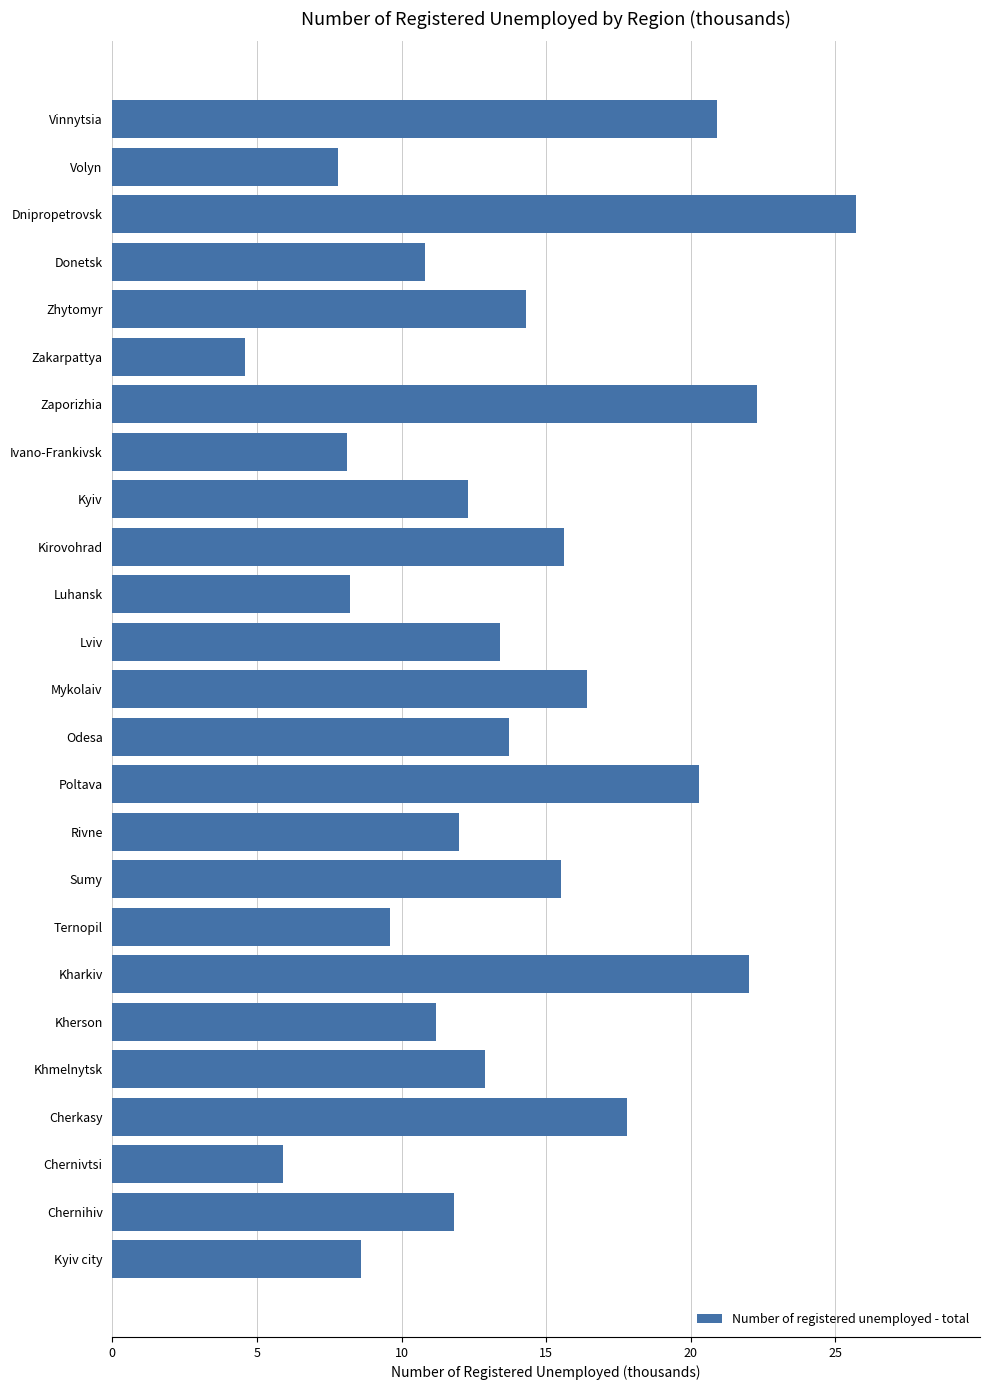

Are the bars grouped side by side (vs. stacked)?

No